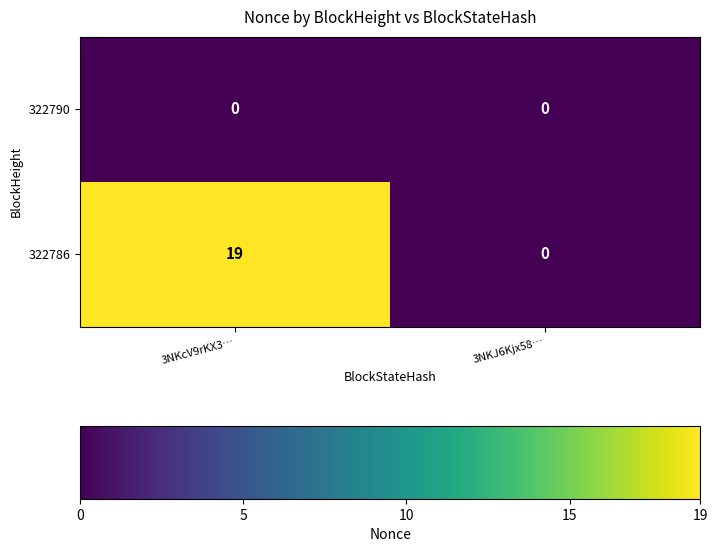

True or false: 322786 has a value of -11 at 3NKJ6Kjx58….

False